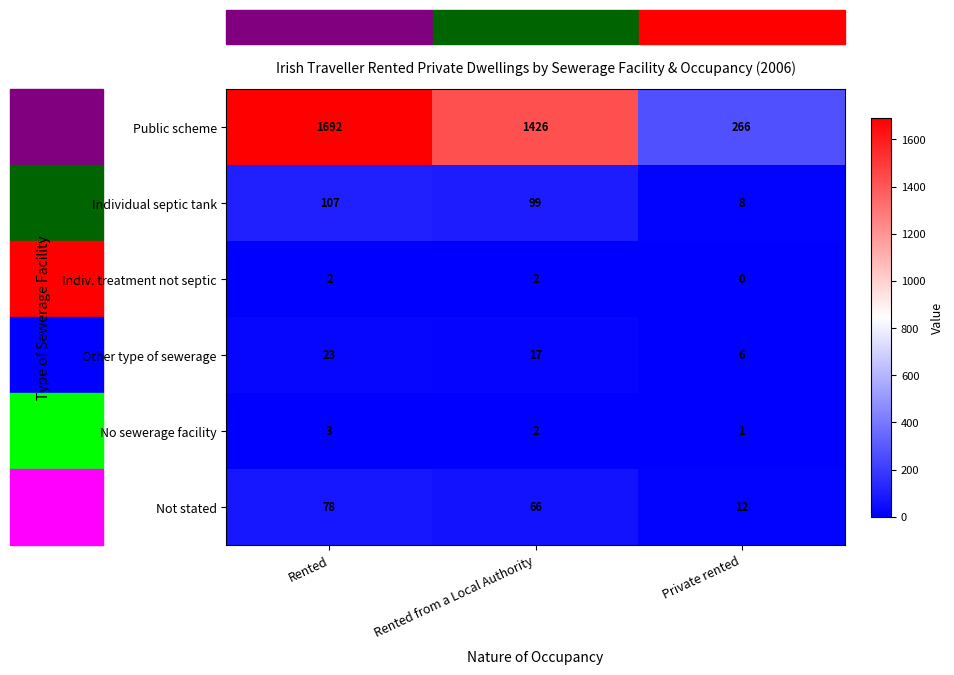

Between Rented and Rented from a Local Authority, which series saw the biggest shift?

Public scheme